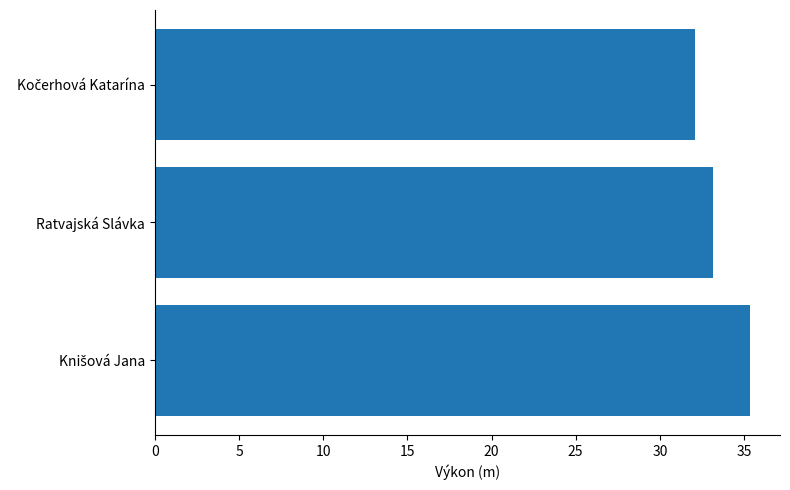

True or false: the data shows 33.1 at Ratvajská Slávka.

True